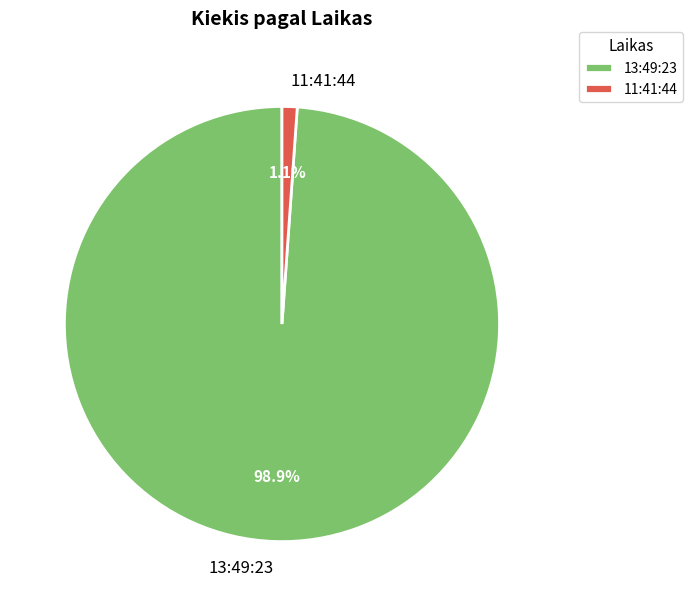

To the nearest percent, what percentage of the pie is 11:41:44?

1%